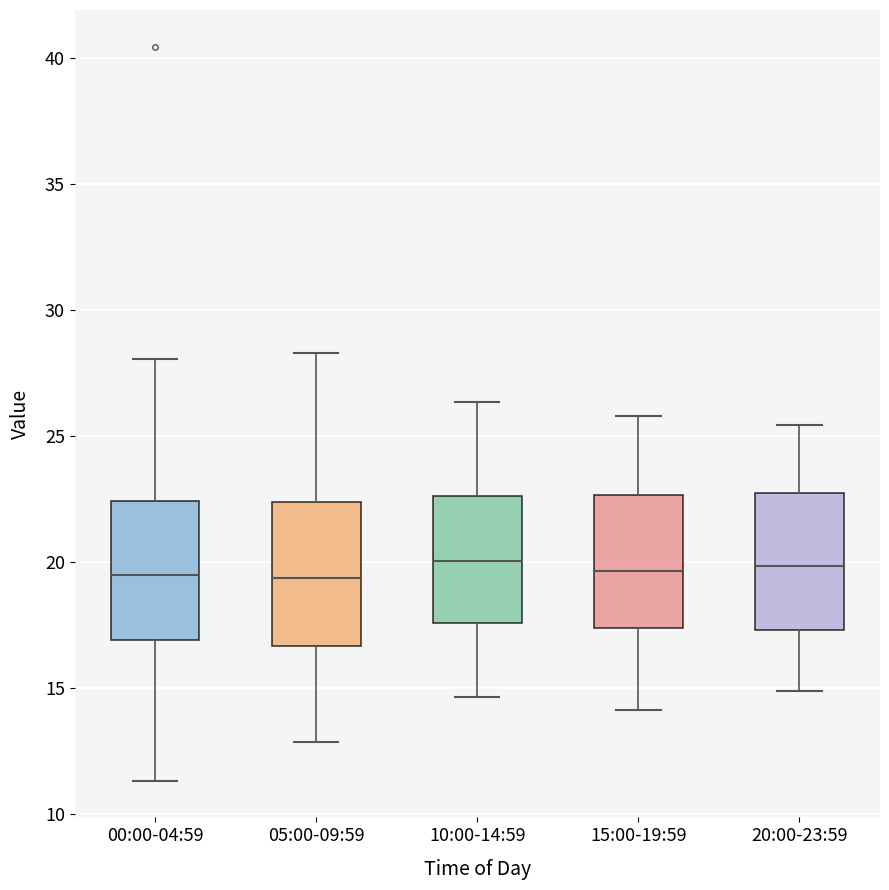

Where is the lower edge of the box for 00:00-04:59 on the y-axis? The values are not printed on the chart, so give them approximately, as read against the axis.

17.0